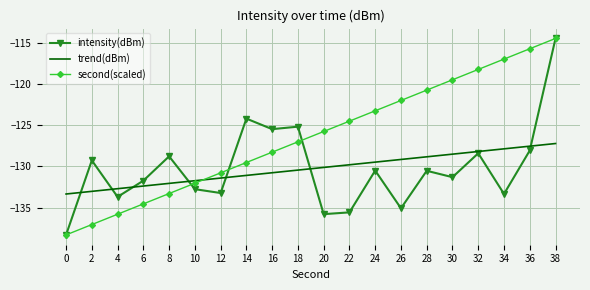

True or false: trend(dBm) has a value of -81.7 at 36.

False